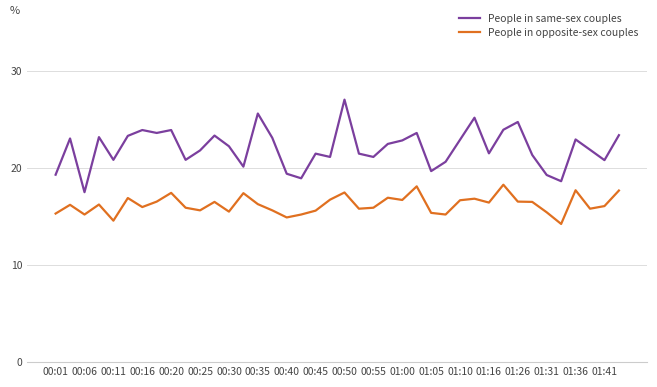

Does the chart have visible grid lines?

Yes